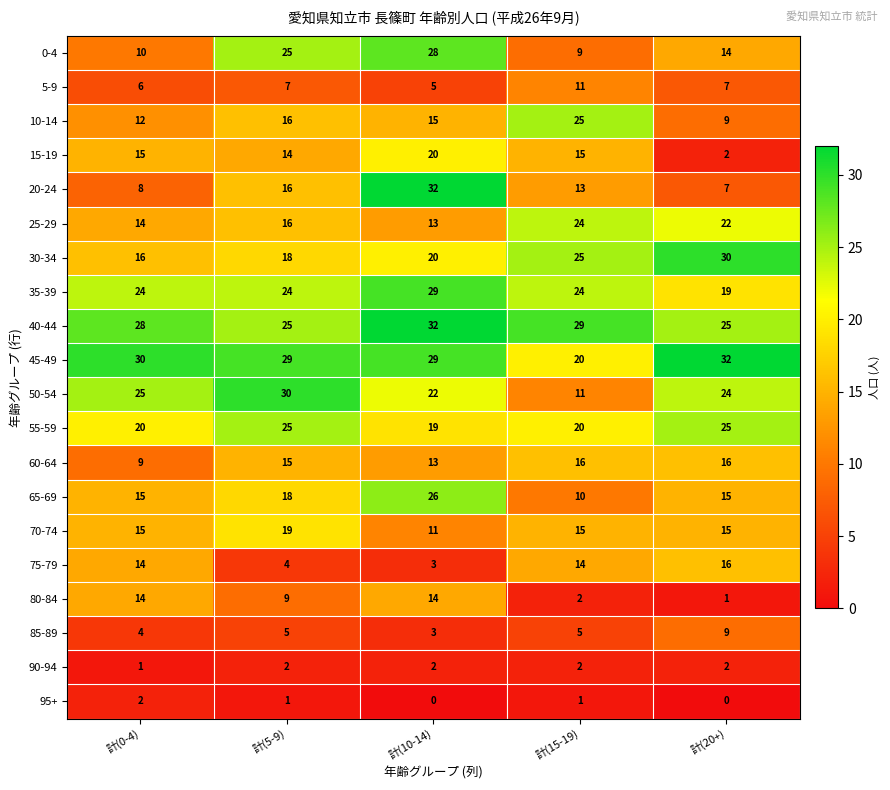

Which series has the largest range (max minus min)?

20-24